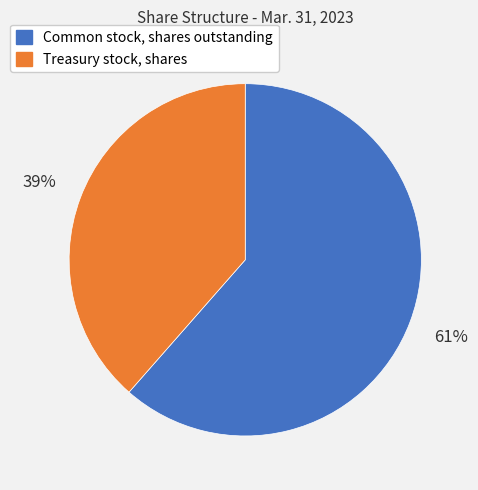

How many slices are in this pie chart?

2